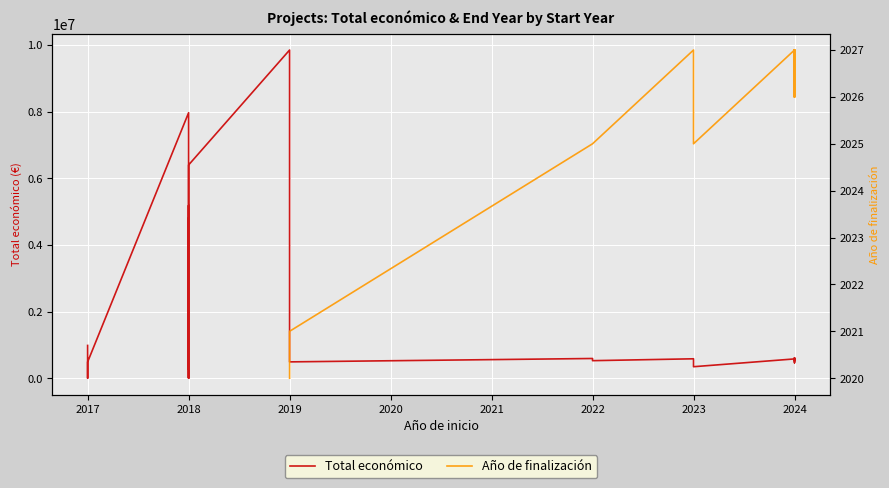

At how many categories does at least one series exceed 5339148?

3